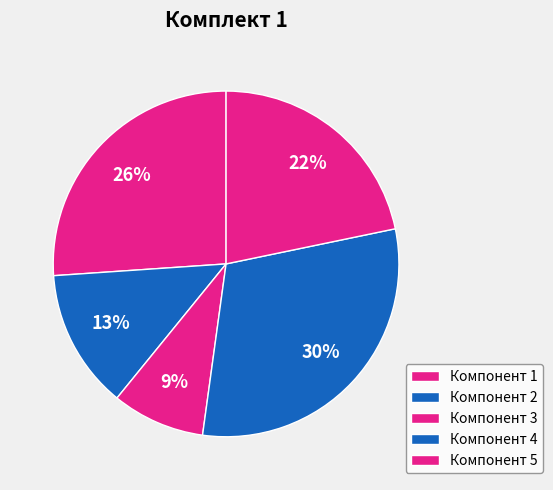

Combined, do Компонент 4 and Компонент 5 account for over 50%?

Yes